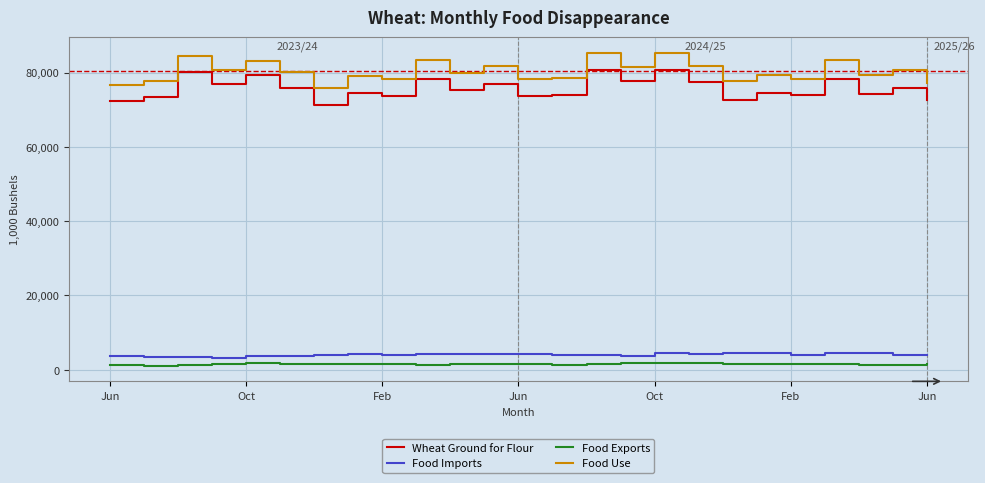

What is the difference between the maximum and minimum values in the Wheat Ground for Flour series?

9510